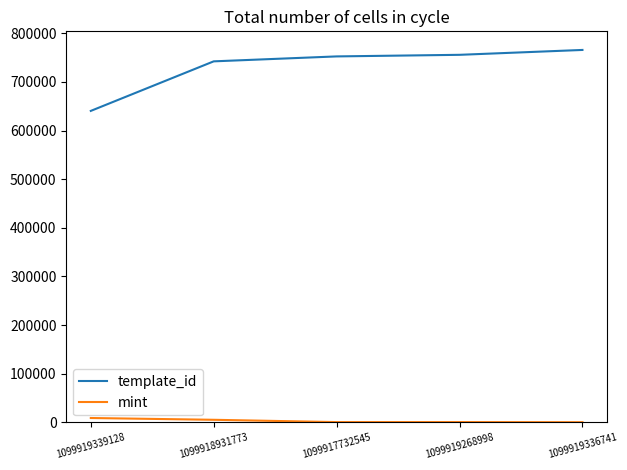

True or false: template_id and mint intersect in this chart.

False